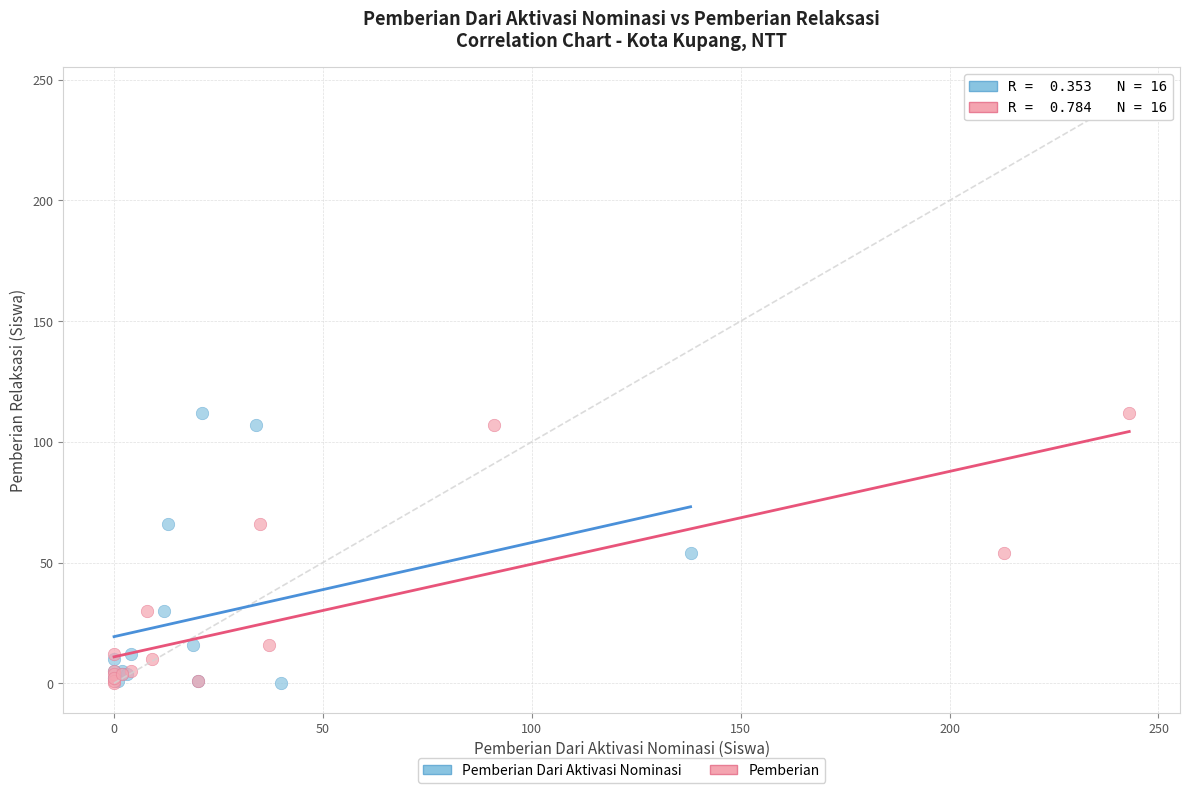

What are all the series names shown in the legend?

Pemberian Dari Aktivasi Nominasi, Pemberian